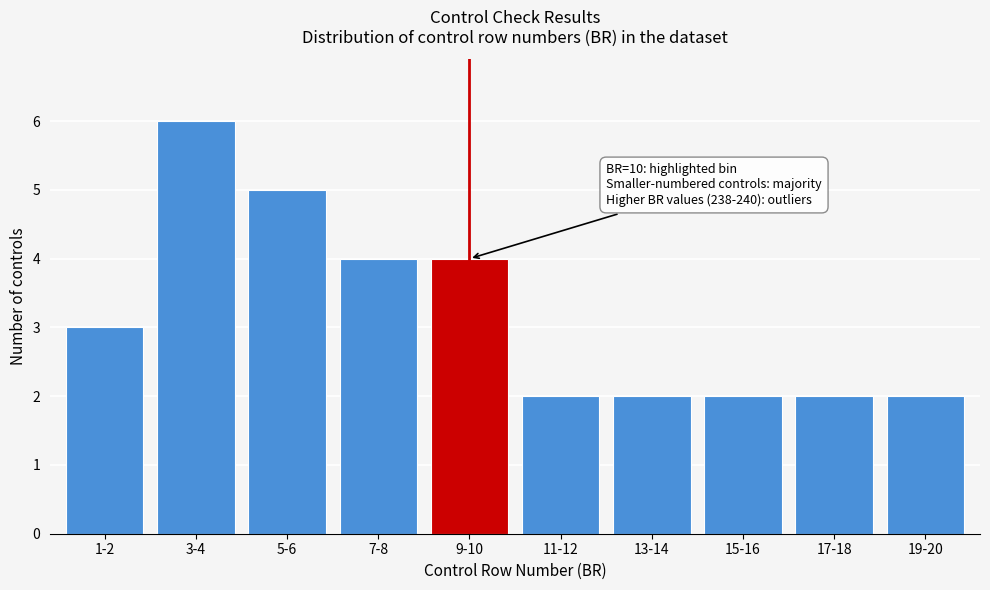

Reading left to right, extract all data points from this chart.

1-2=3	3-4=6	5-6=5	7-8=4	9-10=4	11-12=2	13-14=2	15-16=2	17-18=2	19-20=2